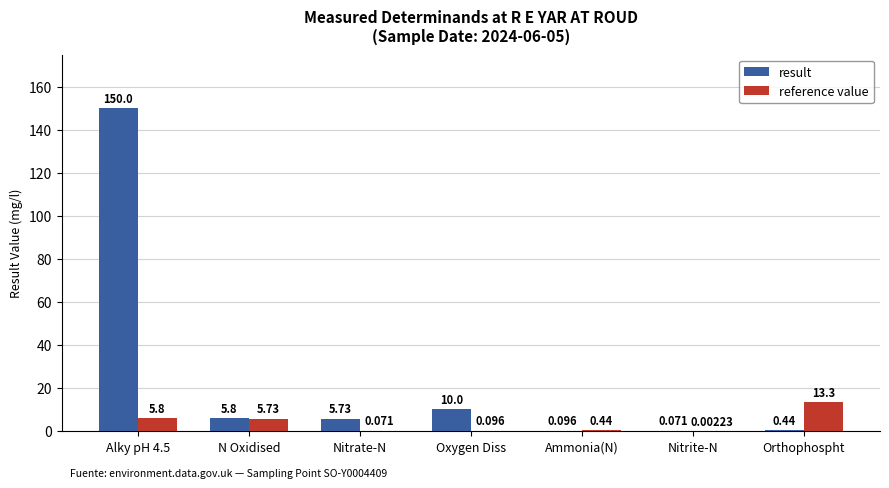

What is the average value of the result series?

24.6